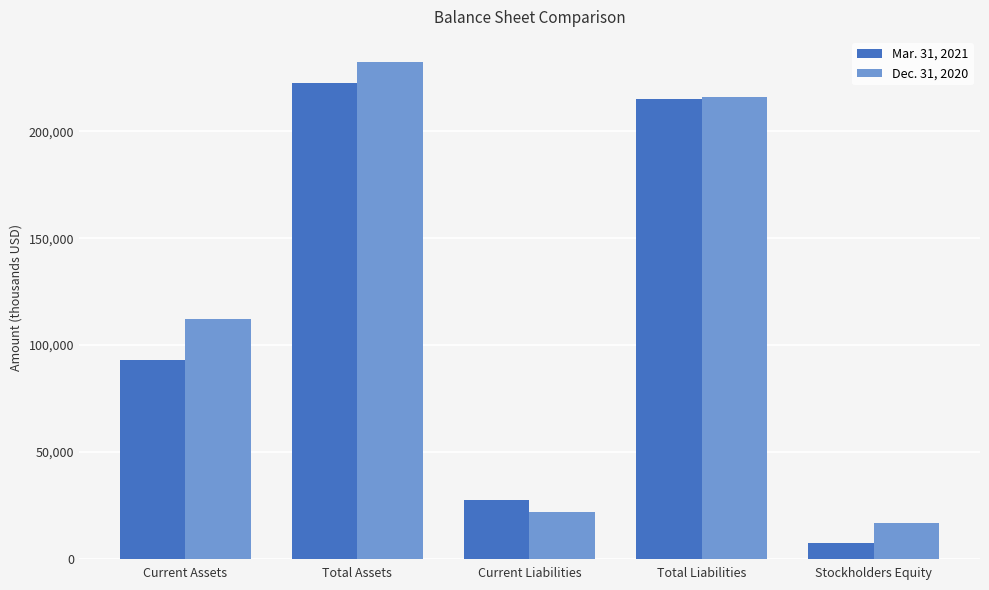

Which series has the largest total across all categories?

Dec. 31, 2020